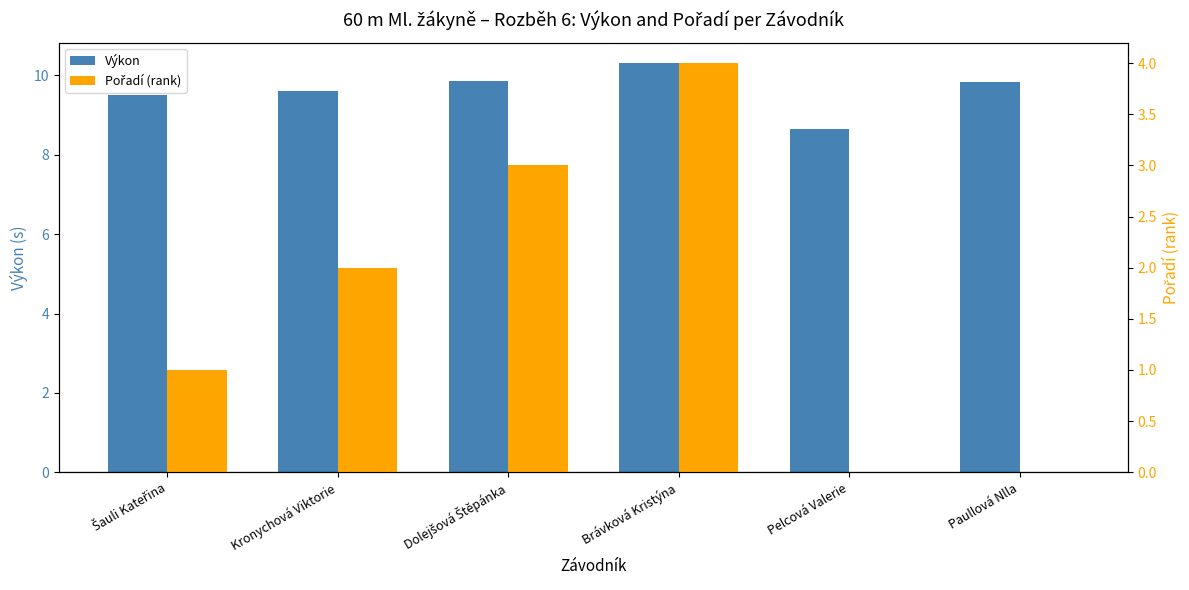

Where is Výkon nearest to the value 9?

Pelcová Valerie